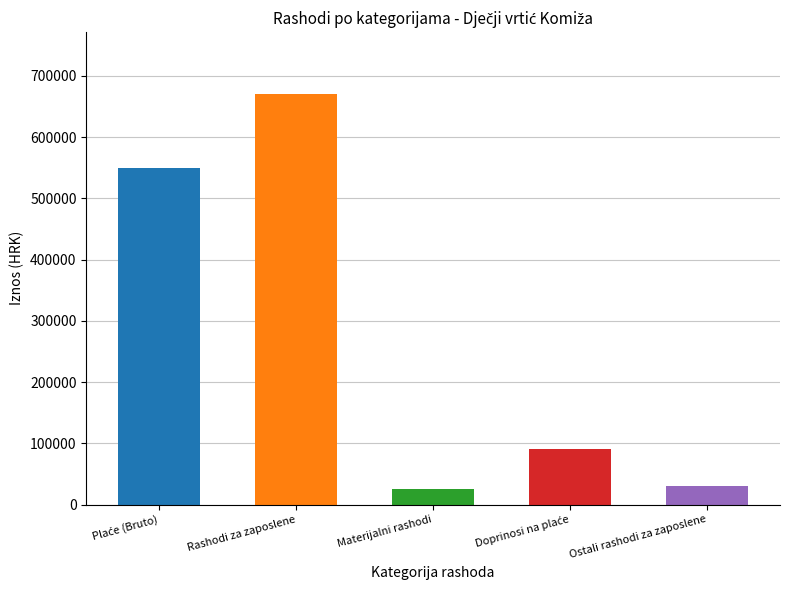

Approximately how many times larger is the value at Rashodi za zaposlene compared to Ostali rashodi za zaposlene?

22.4